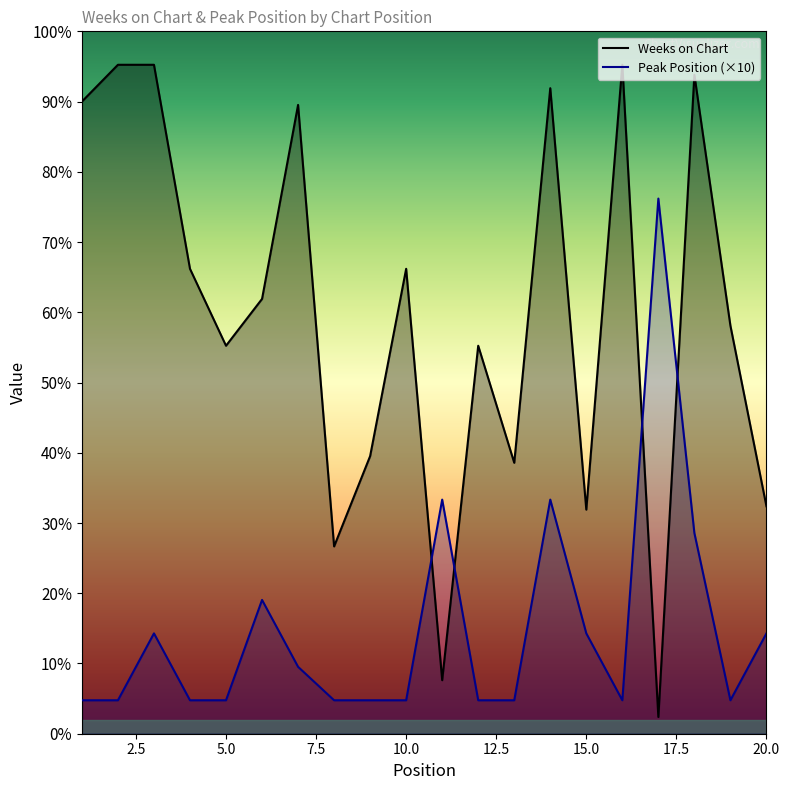

What is the highest value of the Weeks on Chart series?

200